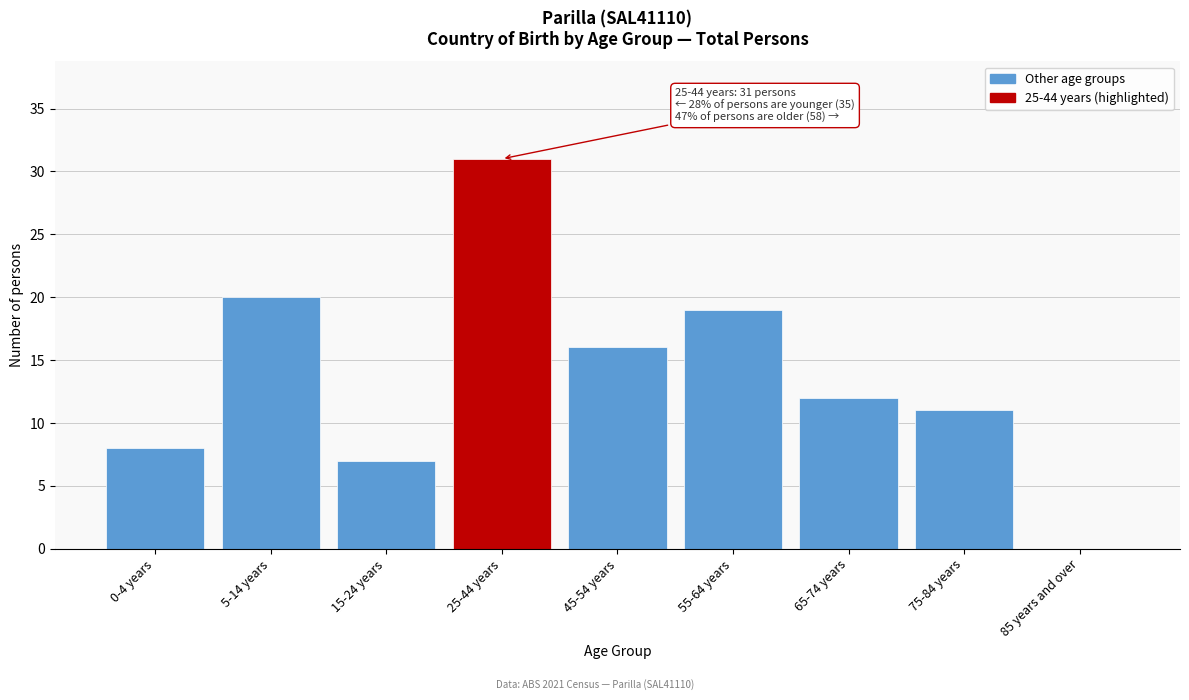

Reading left to right, what are all the values shown in this chart?

0-4 years=8	5-14 years=20	15-24 years=7	25-44 years=31	45-54 years=16	55-64 years=19	65-74 years=12	75-84 years=11	85 years and over=0